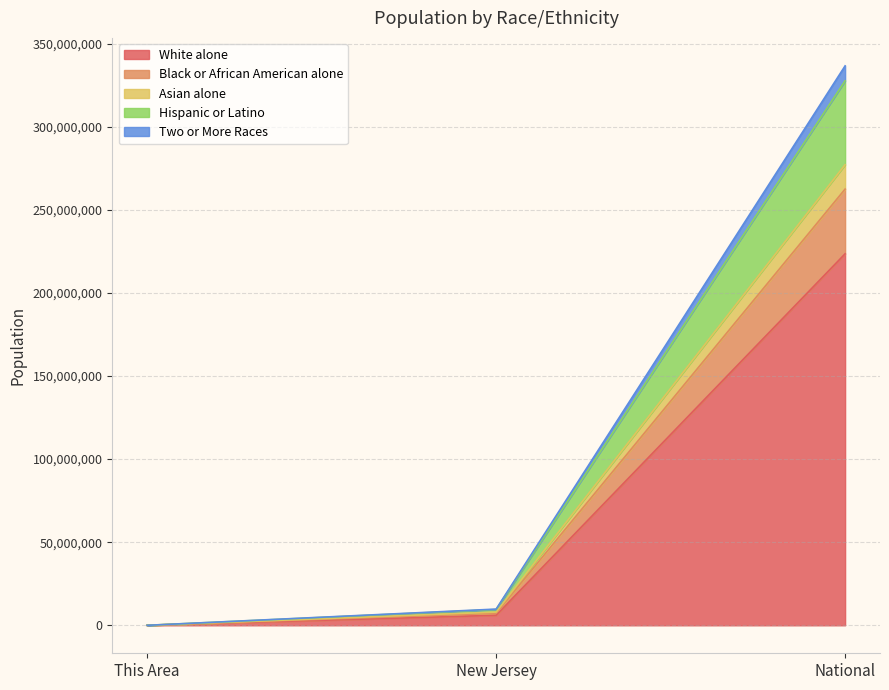

The White alone series shows 223553265 at National. True or false?

True